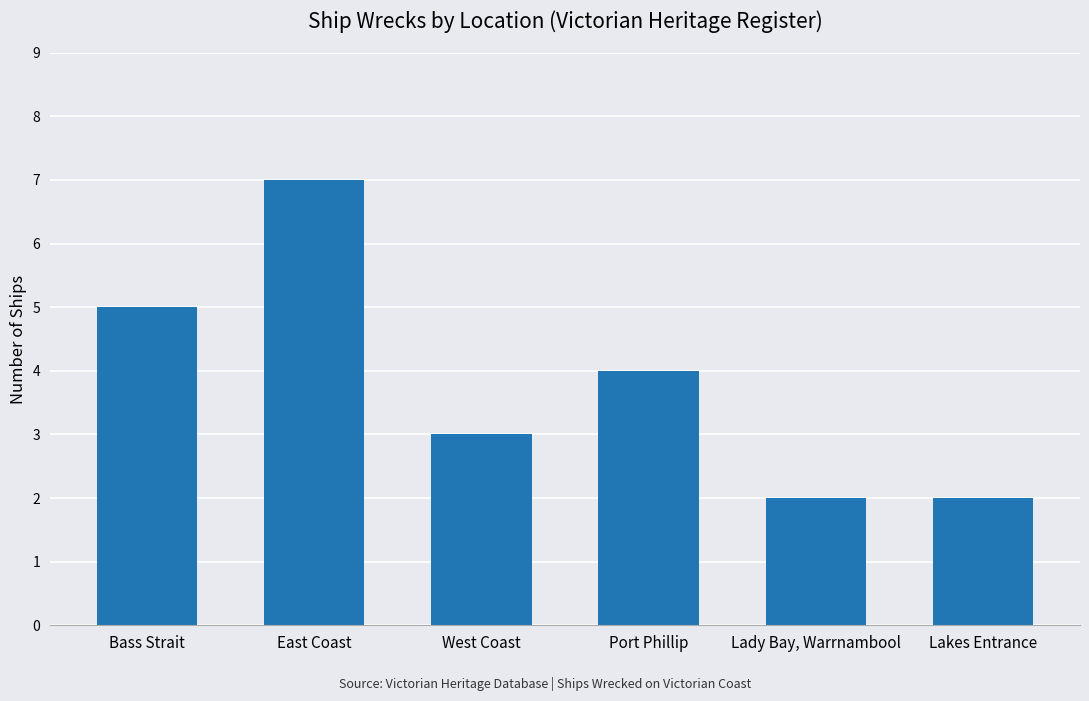

What is the label of the 5th bar from the left?

Lady Bay, Warrnambool